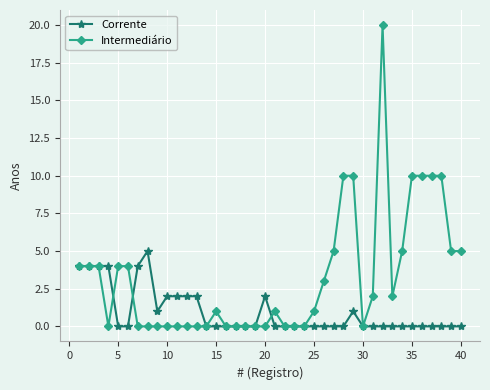

Which series has the largest total across all categories?

Intermediário